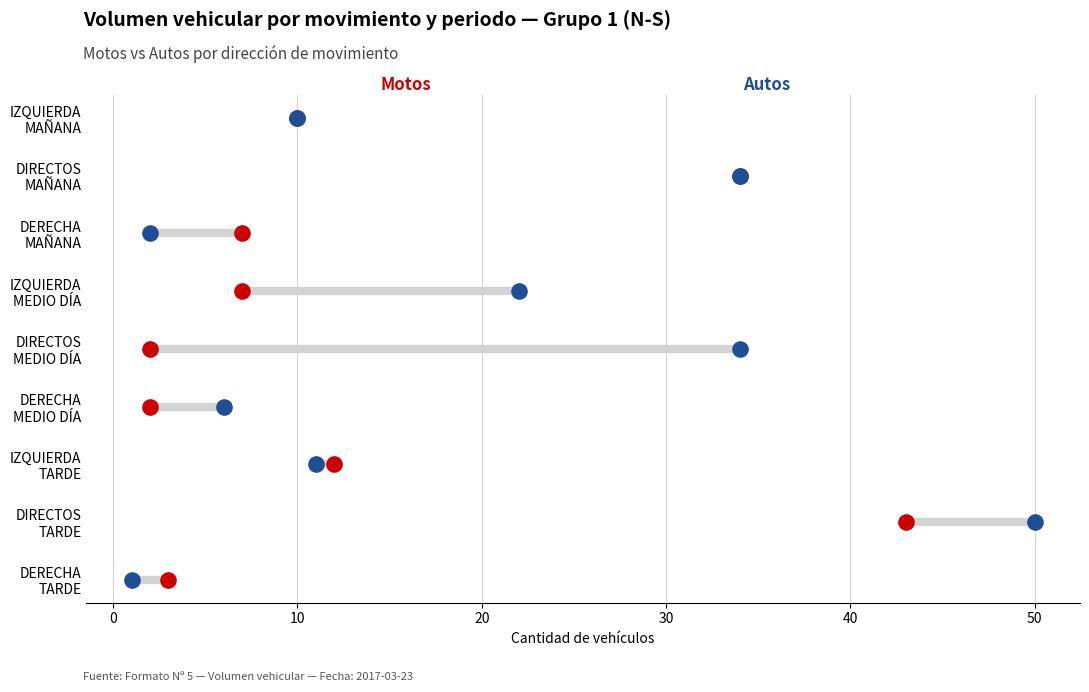

What are all the series names shown in the legend?

Motos, Autos